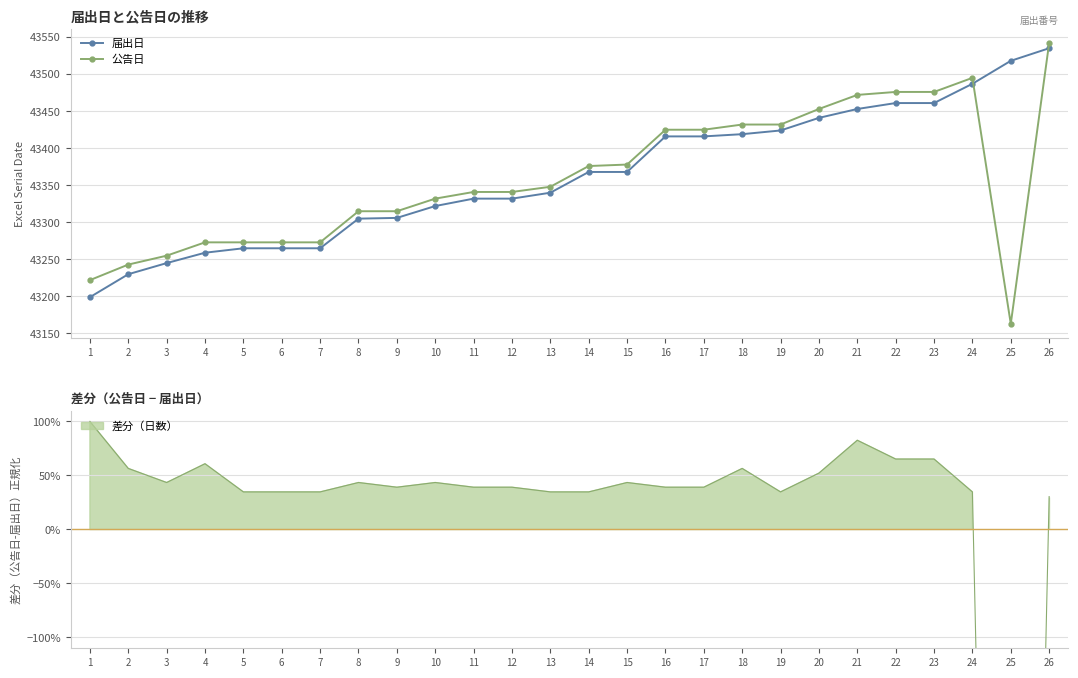

True or false: 公告日 and 届出日 intersect in this chart.

True